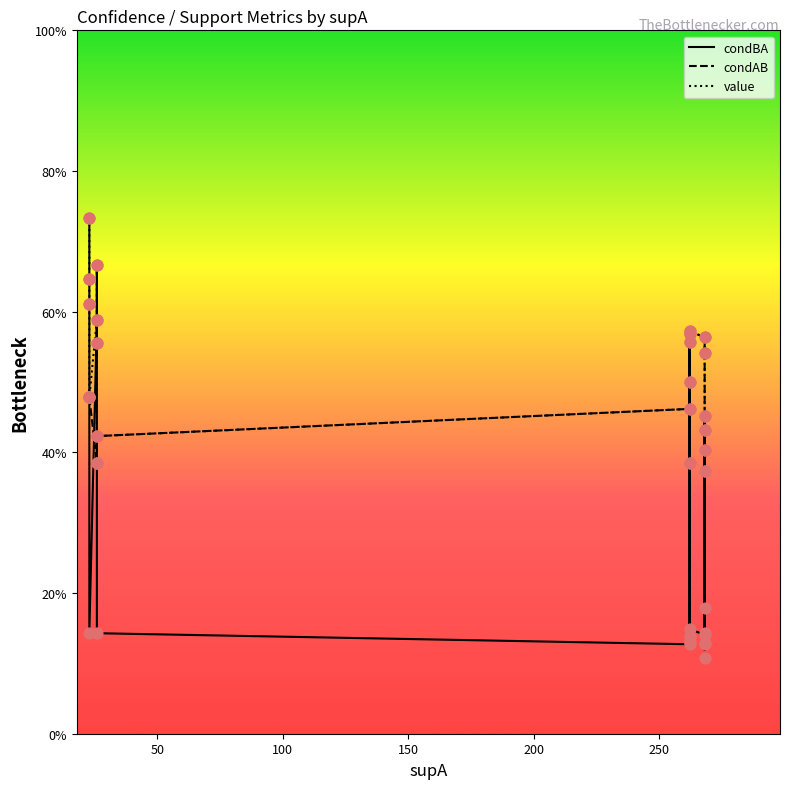

Is the value of value at 12 greater than the value of condBA at 7?

Yes